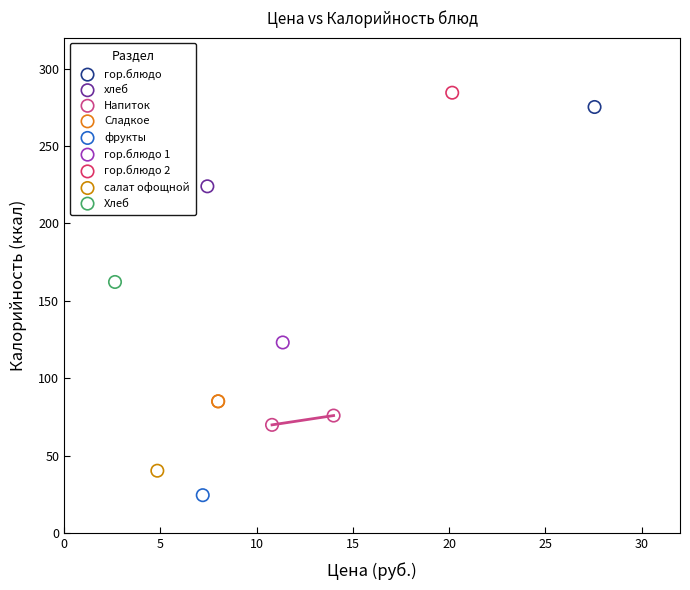

What are all the series names shown in the legend?

гор.блюдо, хлеб, Напиток, Сладкое, фрукты, гор.блюдо 1, гор.блюдо 2, салат офощной, Хлеб